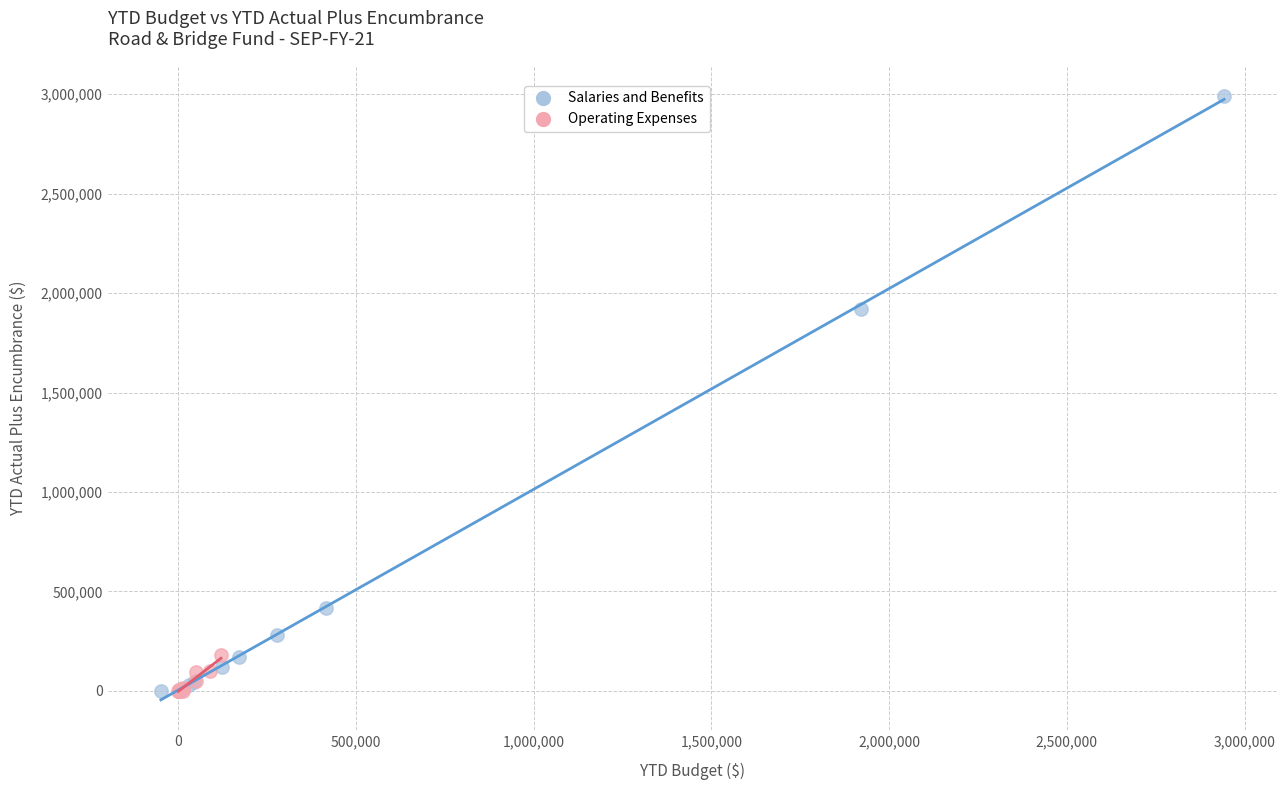

What are all the series names shown in the legend?

Salaries and Benefits, Operating Expenses